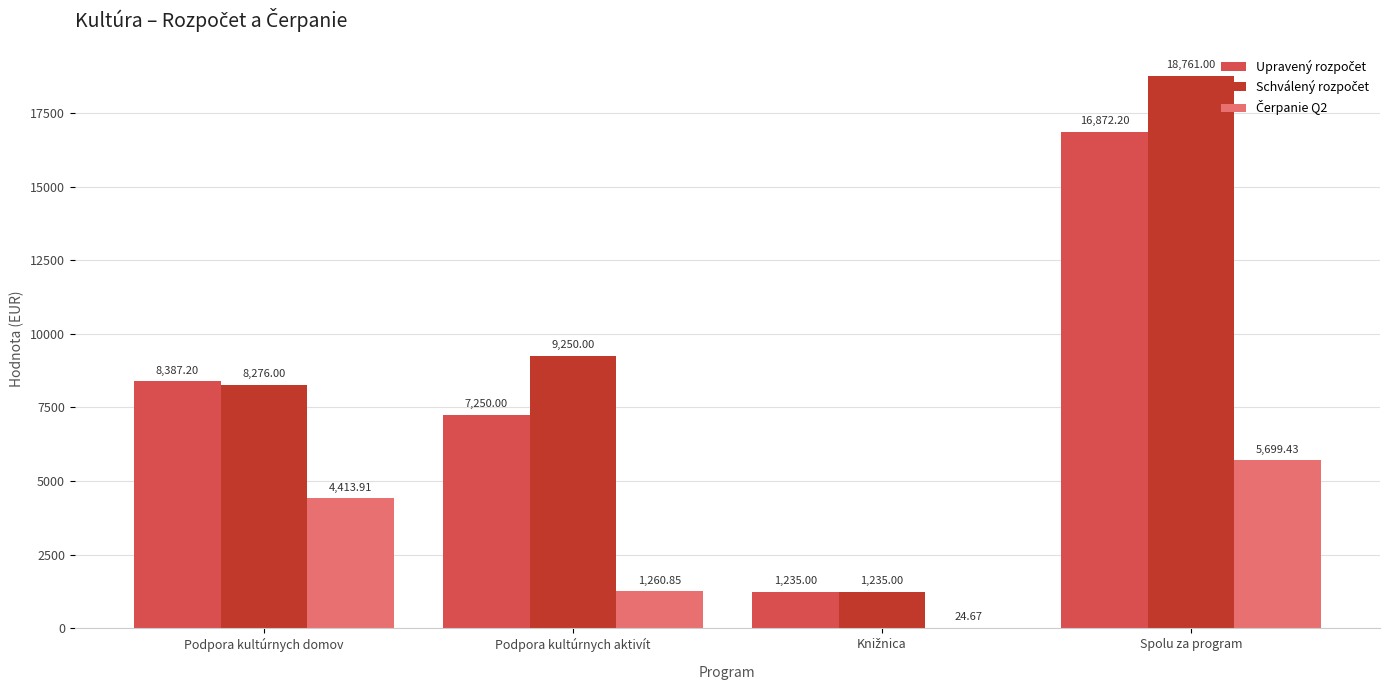

Which category has the highest value across all series?

Spolu za program